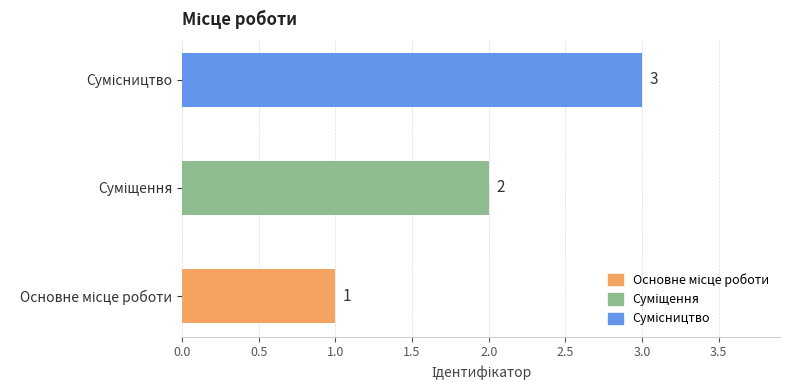

How many values are between 1 and 3?

3